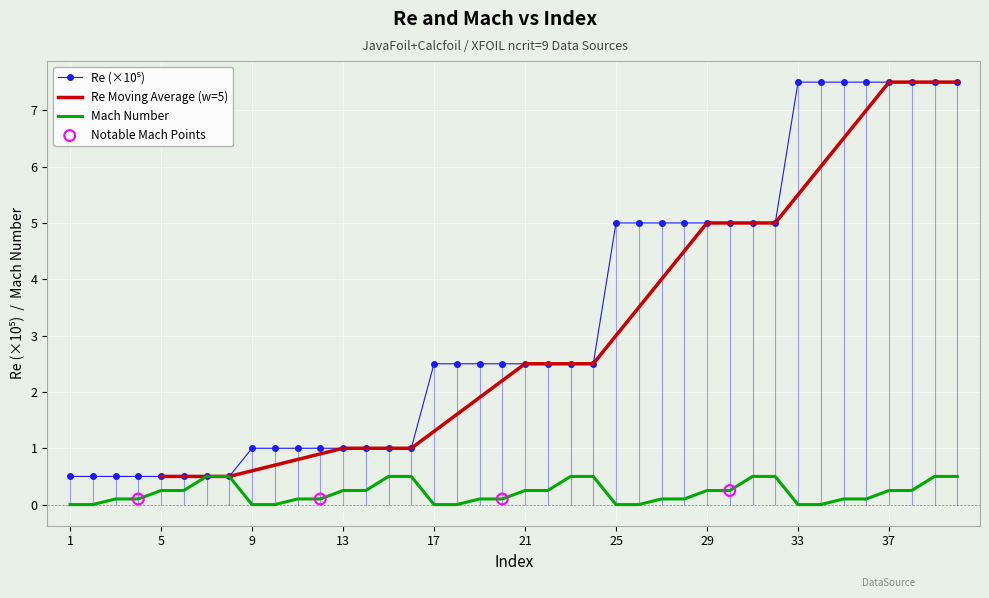

Which series has the largest total across all categories?

Re